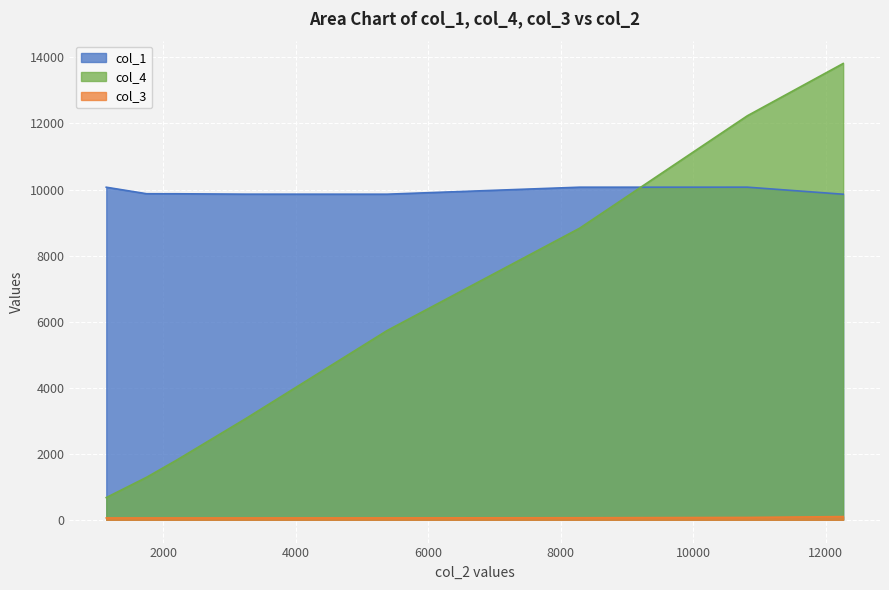

The value of col_3 at 3241.0 is 39. True or false?

False